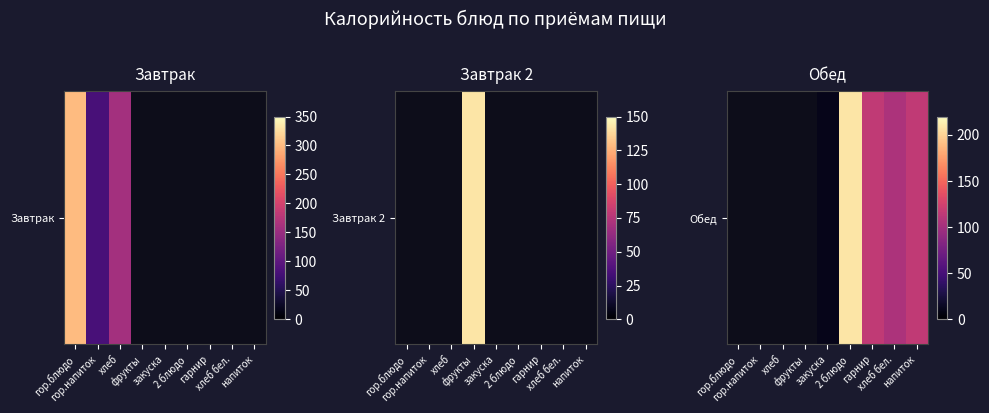

What is the approximate value at хлеб бел.?

105.0